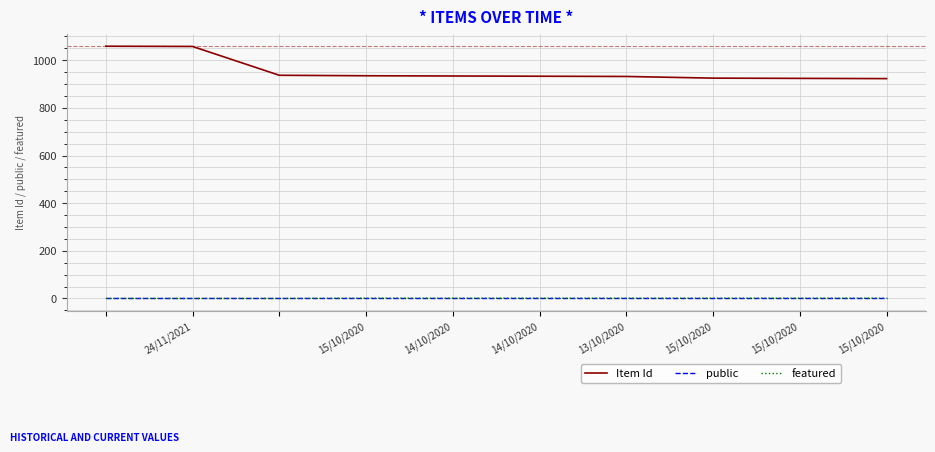

Which series has the largest range (max minus min)?

Item Id